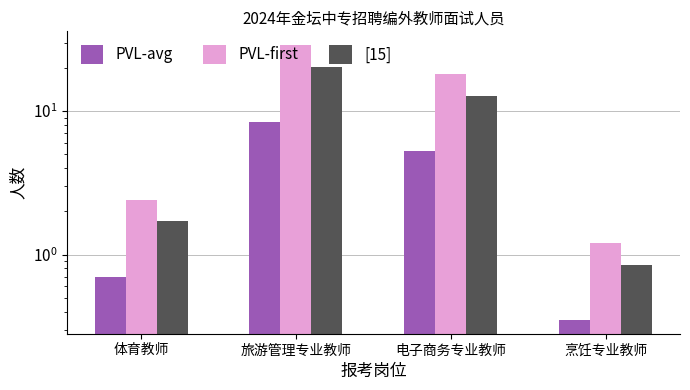

How many groups of bars are there?

4